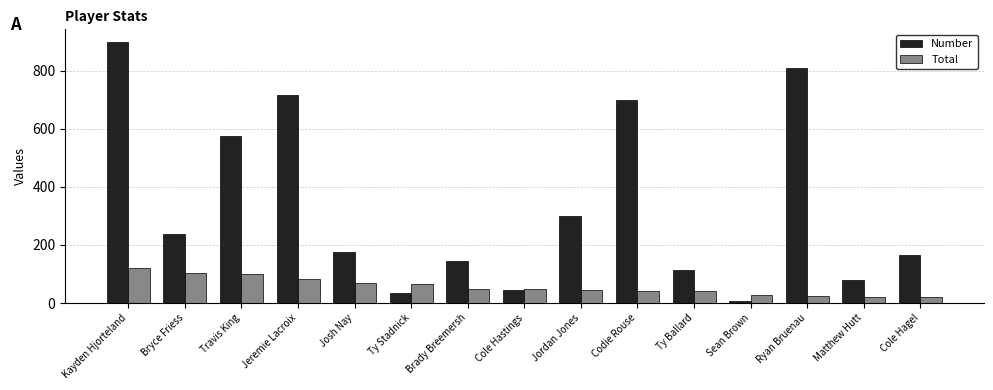

Is it true that Number equals 1234 at Kayden Hjorteland?

False